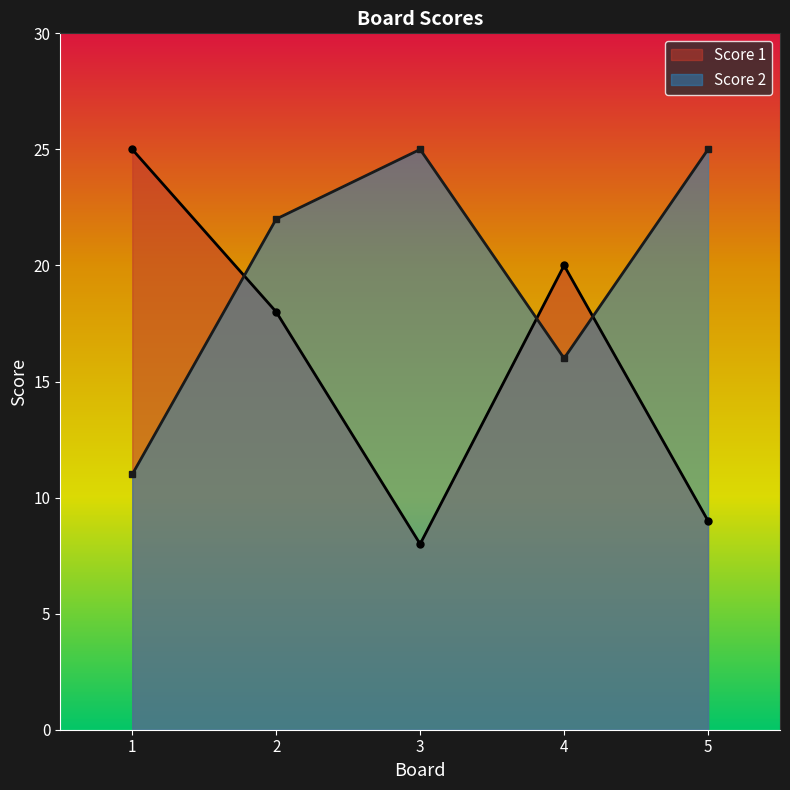

True or false: Score 2 and Score 1 cross at least once.

True